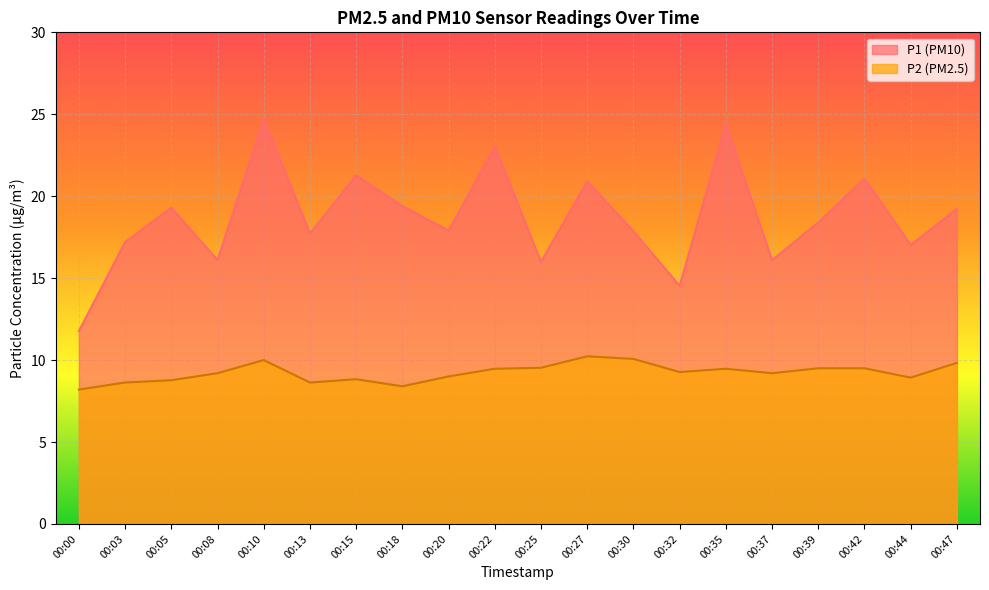

In P1, how many points are higher than both neighbors (excluding endpoints)?

7